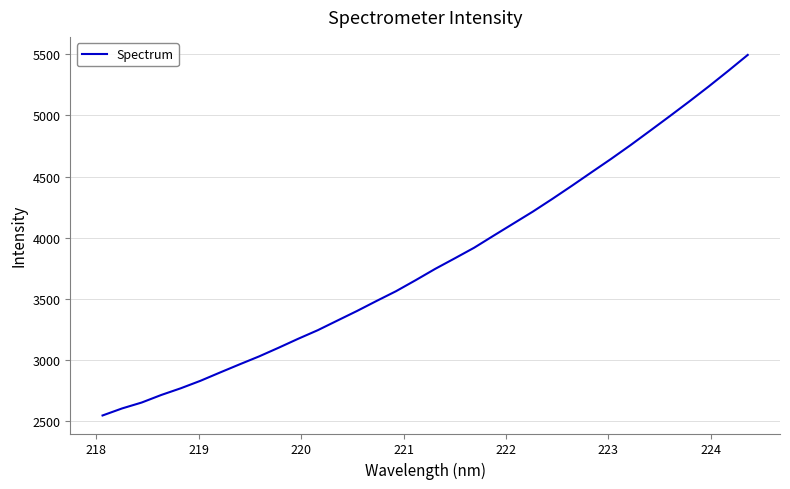

What is the minimum value shown in the chart?

2543.1